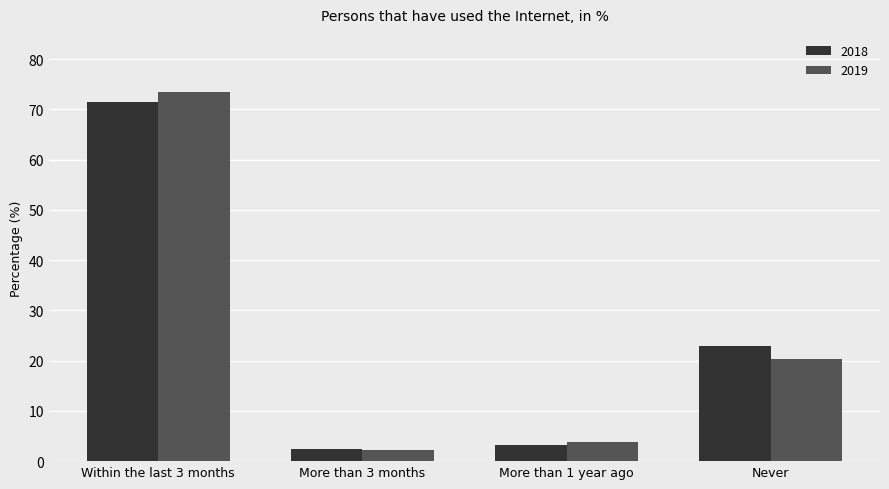

The value of 2018 at Never is 22.9. True or false?

True